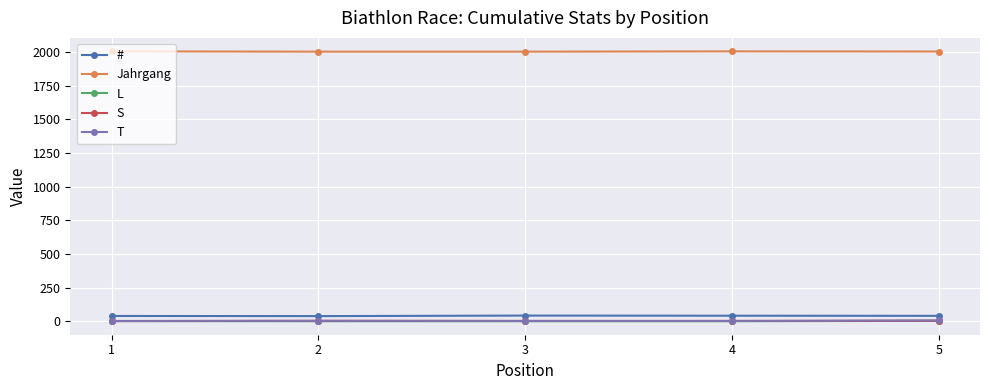

How many lines are shown in the chart?

5